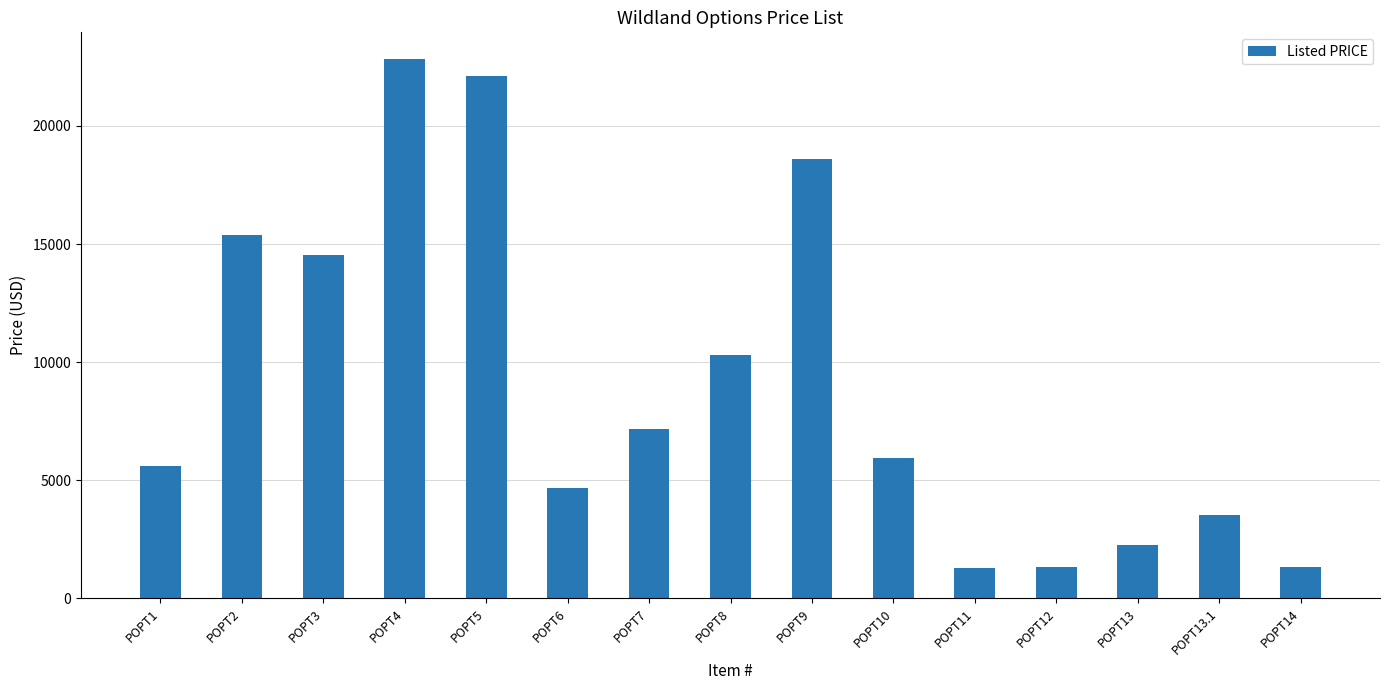

The value at POPT2 is 15399. True or false?

True